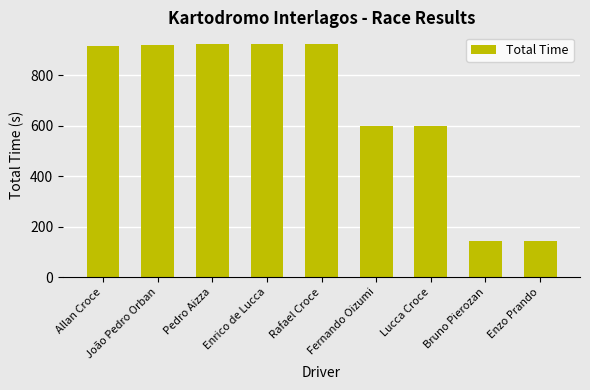

True or false: the data shows 98.2 at Bruno Pierozan.

False